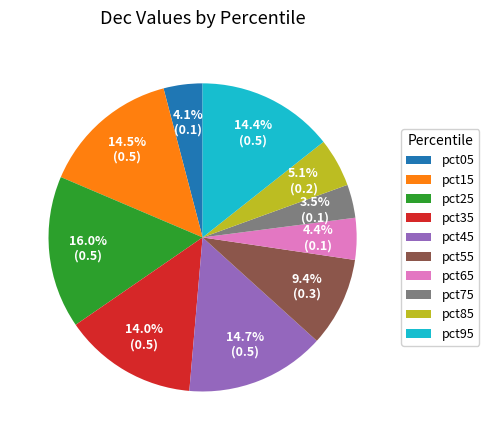

What is the smallest slice in the pie chart?

pct75